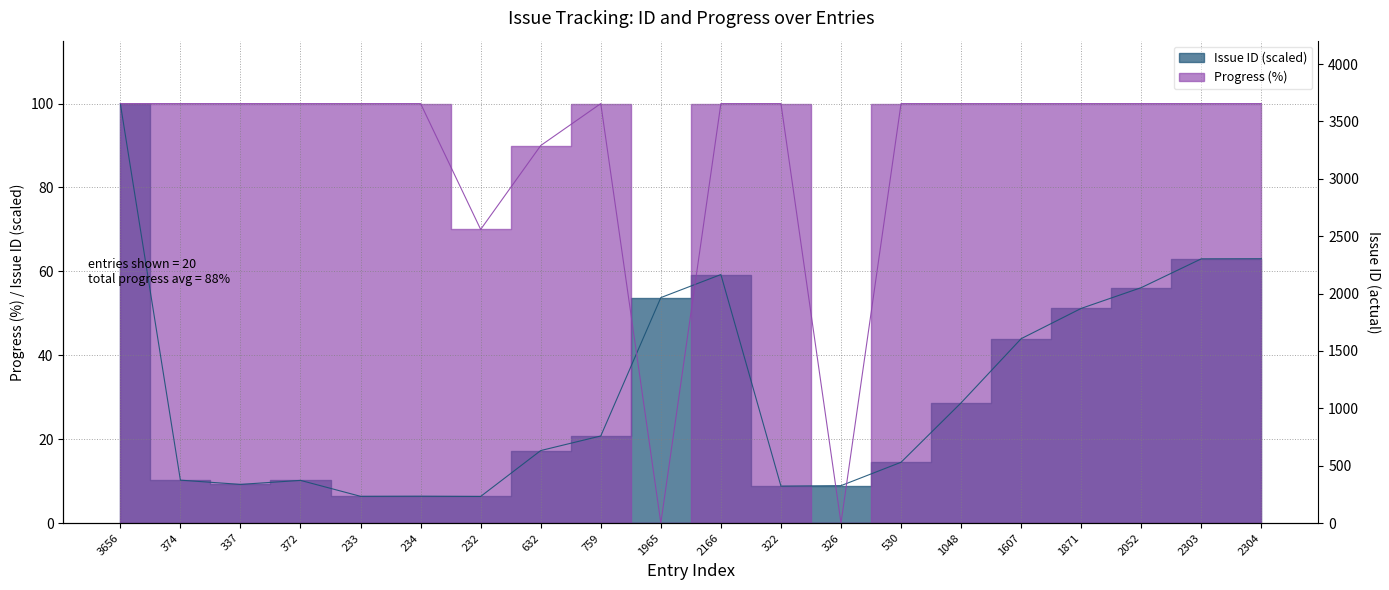

What is the value of the Progress point at the 6th from the left?

100.0